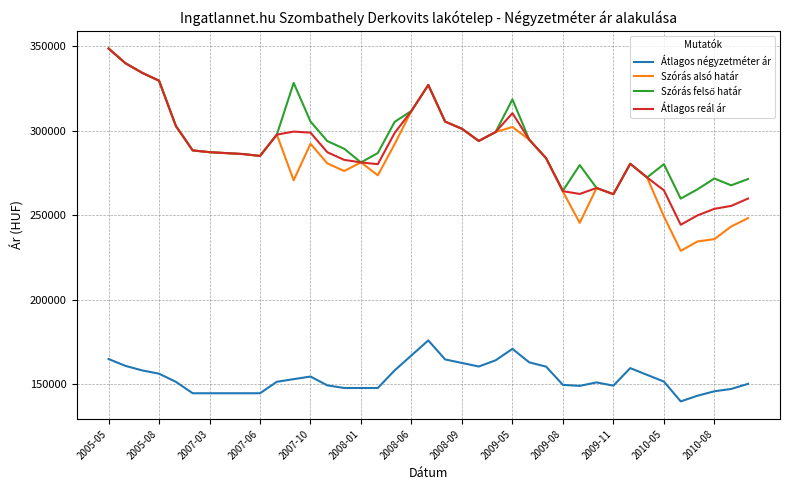

What is the difference between the maximum and second lowest values in the Átlagos reál ár series?

98793